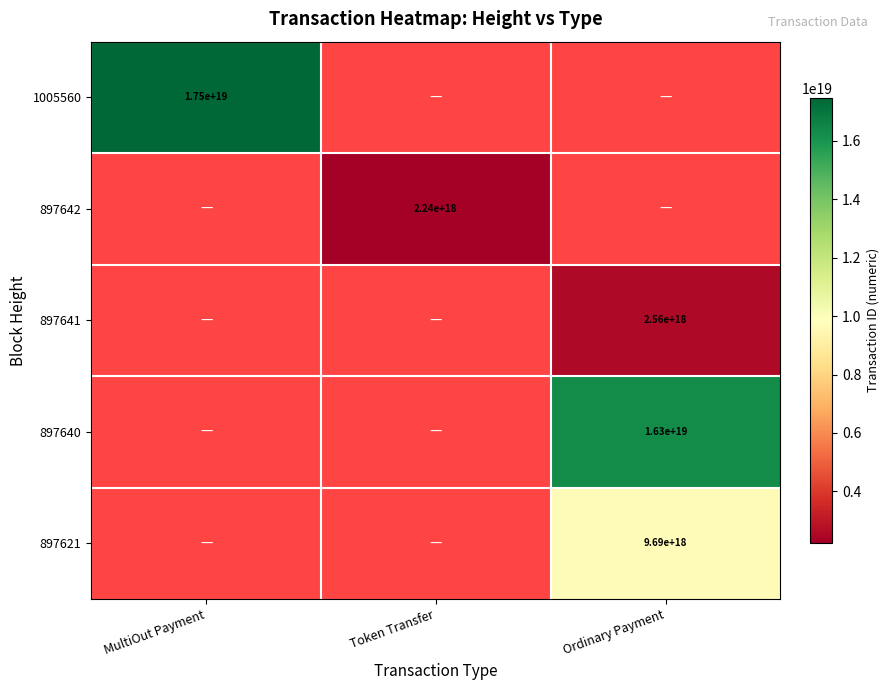

The value of 897640 at Ordinary Payment is 7546306177165830144. True or false?

False